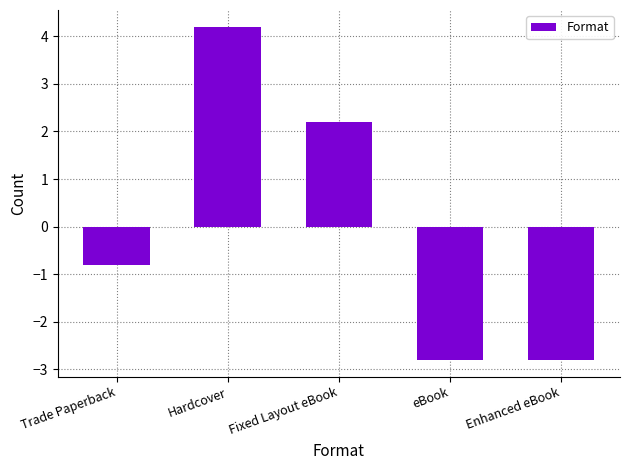

The value at Enhanced eBook is -4.4. True or false?

False